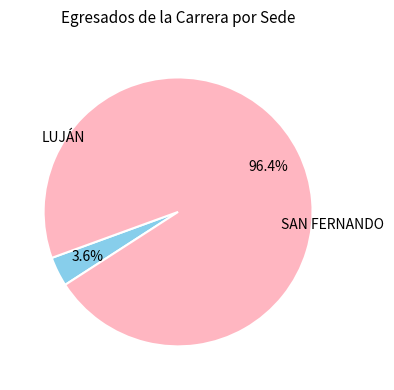

Is there any slice that represents more than half of the pie?

Yes